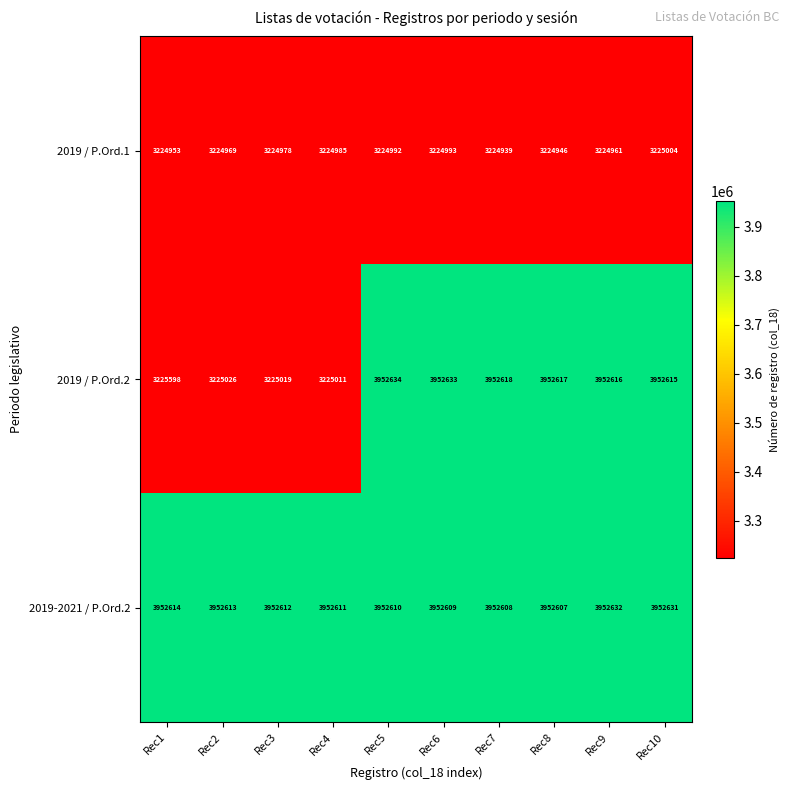

Which label corresponds to the largest value in the chart?

Rec5